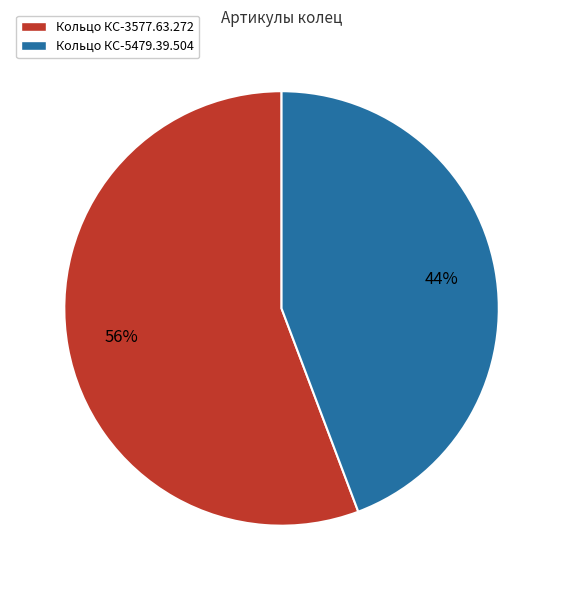

Which slice is the largest?

Кольцо КС-3577.63.272